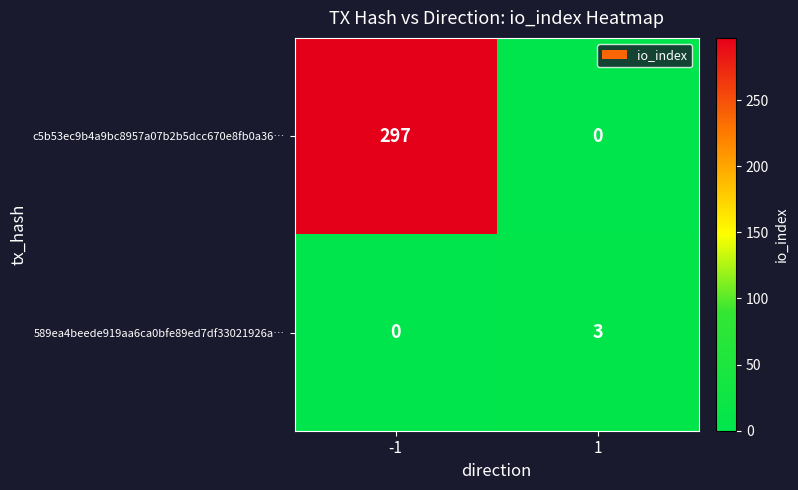

What is the maximum value shown in the chart?

297